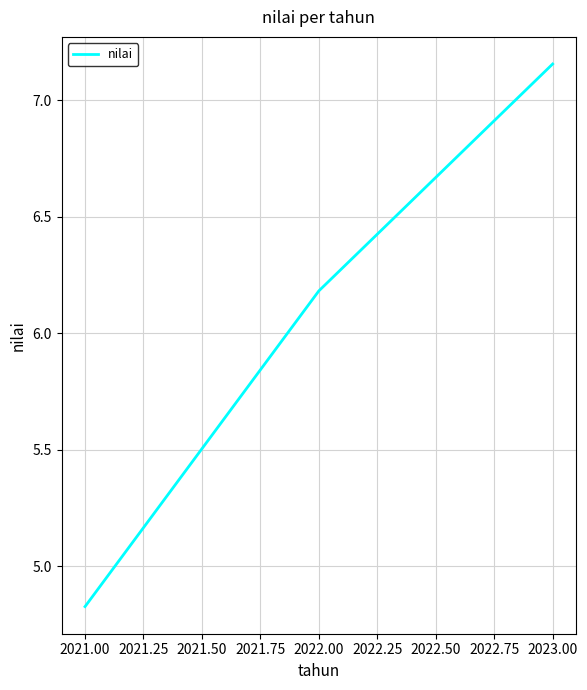

Where does the data first go above 6?

2022.00